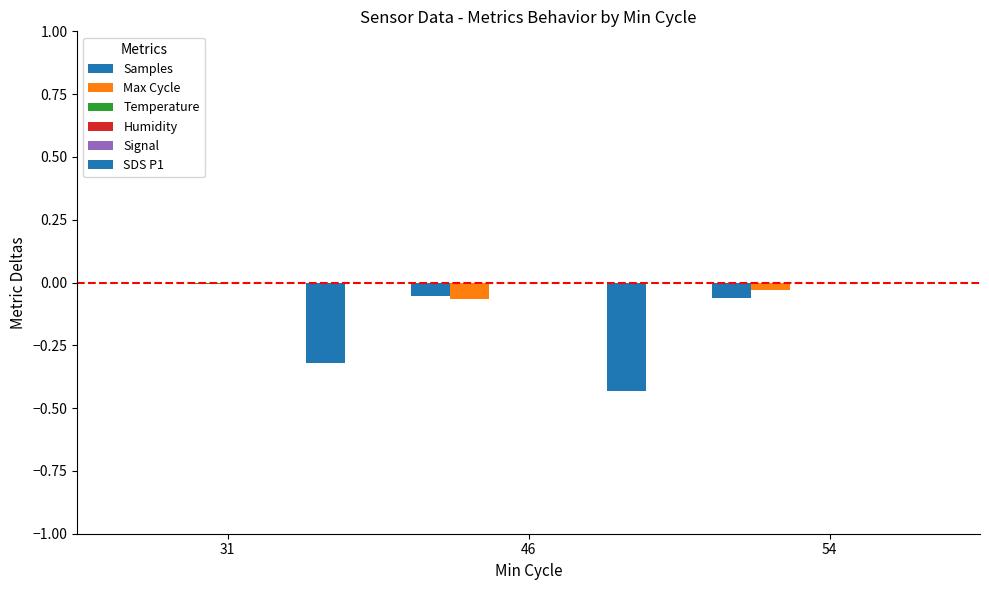

At which label does Humidity reach its peak?

31